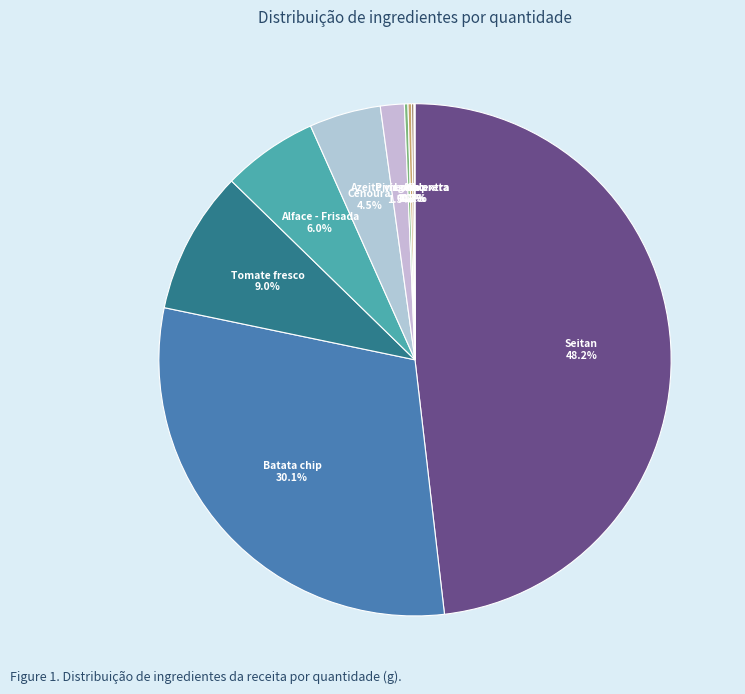

True or false: Seitan accounts for 48% of the total.

True